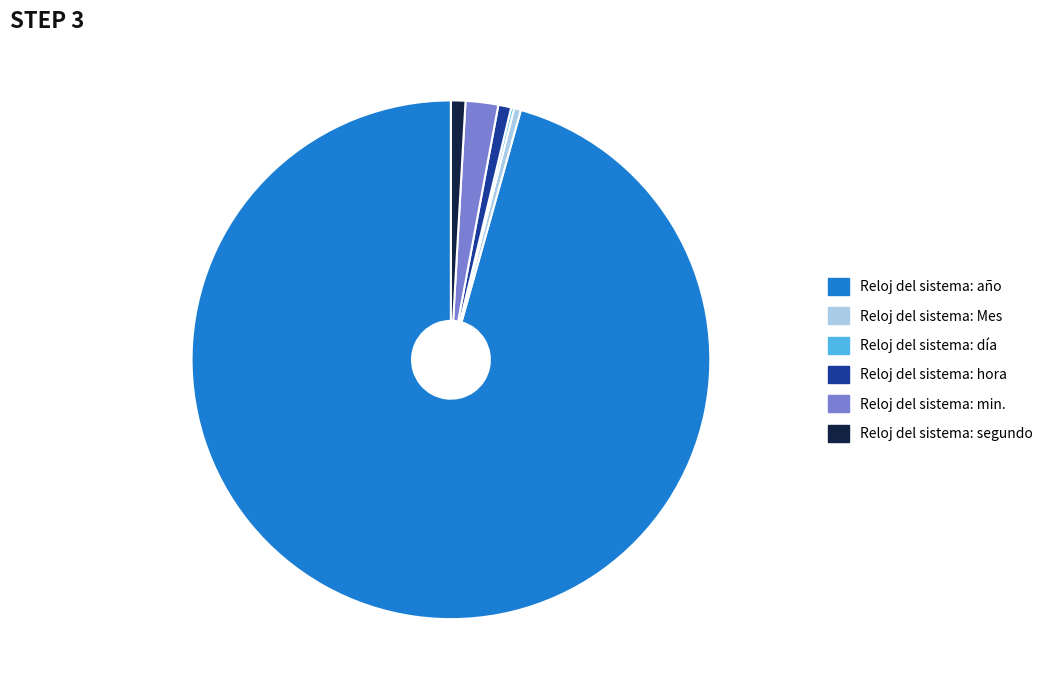

Do Reloj del sistema: Mes and Reloj del sistema: min. together represent more than half of the pie?

No